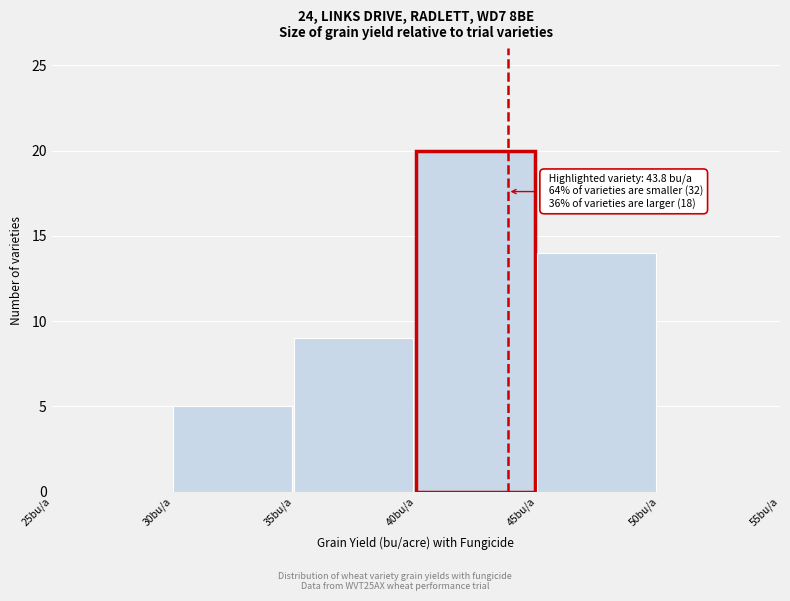

Which range on the x-axis has the tallest bar?

40 to 45